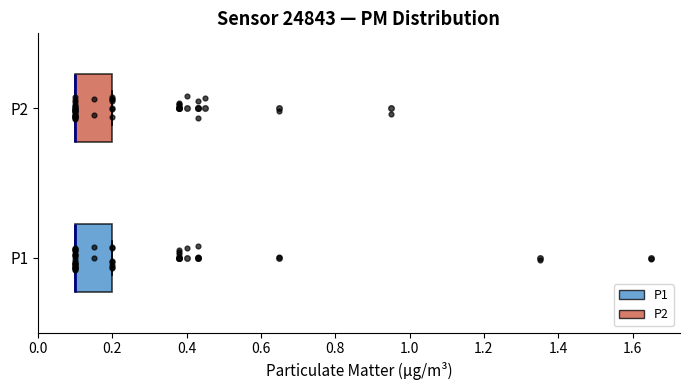

Reading bottom to top, transcribe this box plot: for each box, give where its median line is, the range the box spans, and where its two whiskers end, as read against the x-axis. The values are not printed on the chart, so give them approximately, as read against the axis.

P1: median 0.1 (drawn on the box's left edge), box 0.1 to 0.2, whiskers 0.1 to 0.2
P2: median 0.1 (drawn on the box's left edge), box 0.1 to 0.2, whiskers 0.1 to 0.2